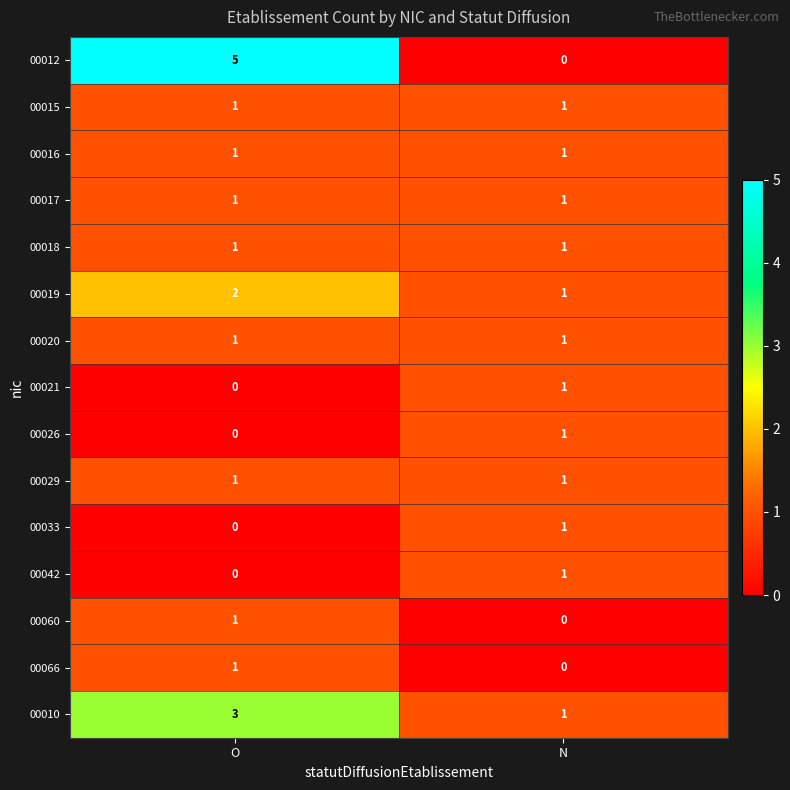

At how many categories does at least one series exceed 3?

1